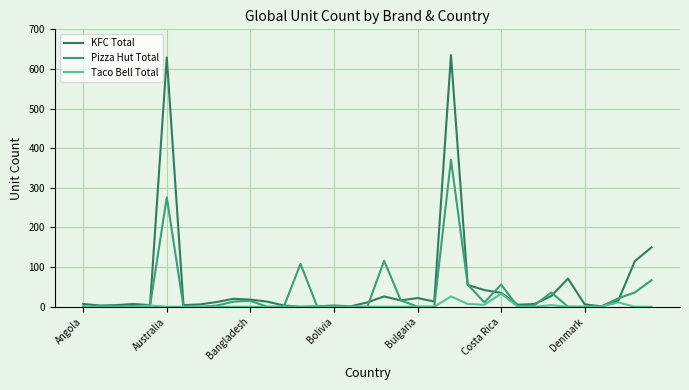

Rank the series by their maximum value, from highest to lowest.

KFC Total, Pizza Hut Total, Taco Bell Total